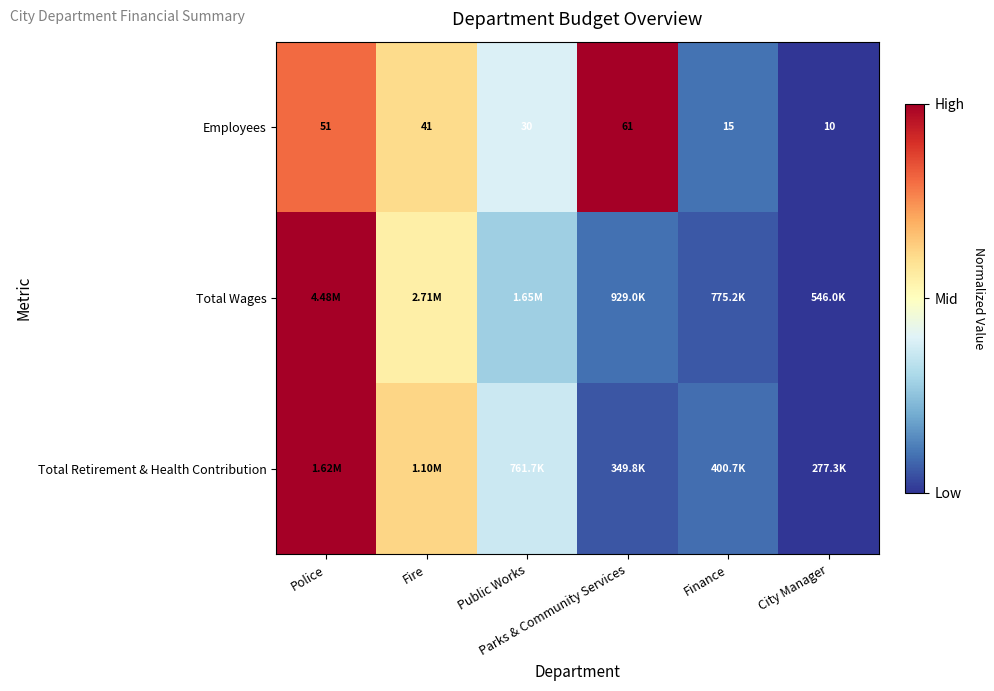

True or false: Total Retirement & Health Contribution has a value of 0.5 at Public Works.

False